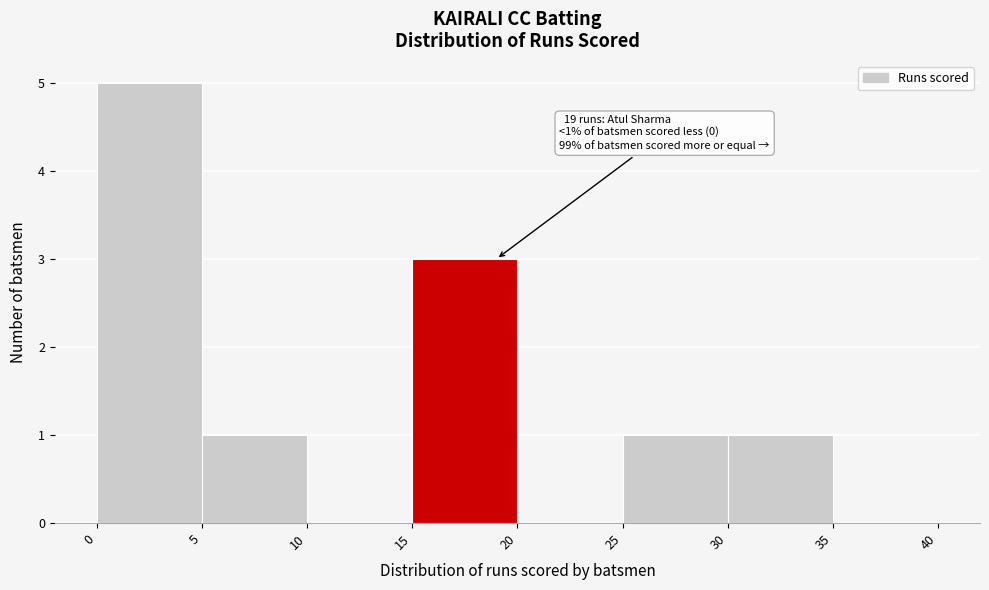

Over which range of the x-axis is the bar tallest?

0 to 5